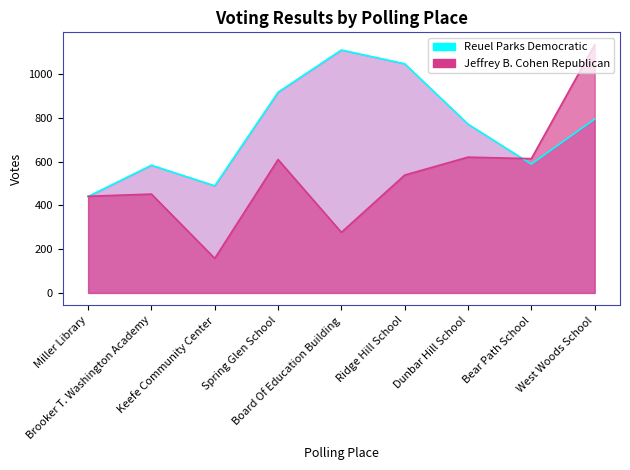

What is the label of the 2nd point from the right?

Bear Path School